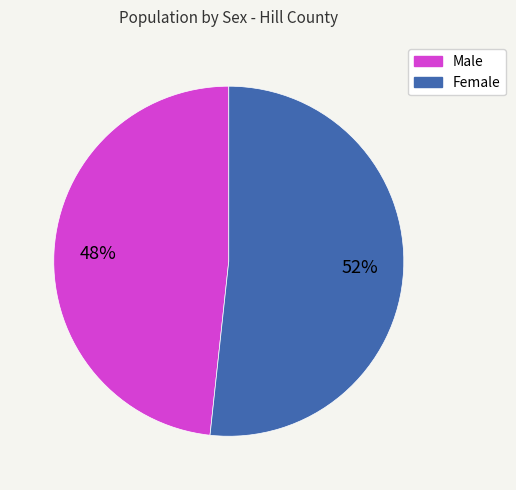

Rank the categories by value from highest to lowest.

Female, Male